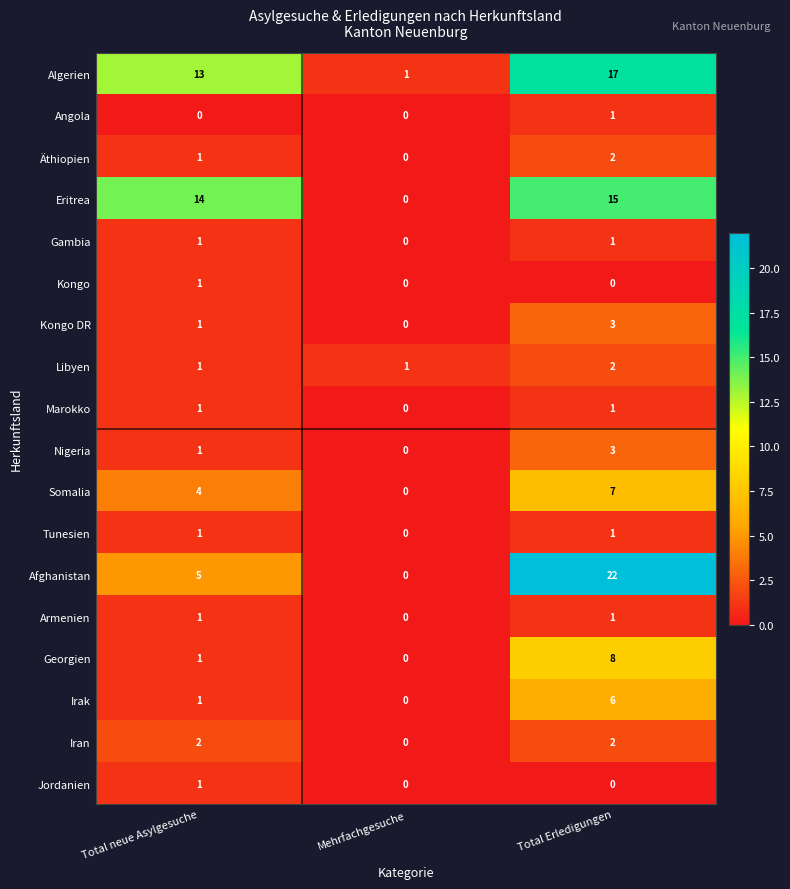

What is the difference between the highest and lowest values at Mehrfachgesuche?

1